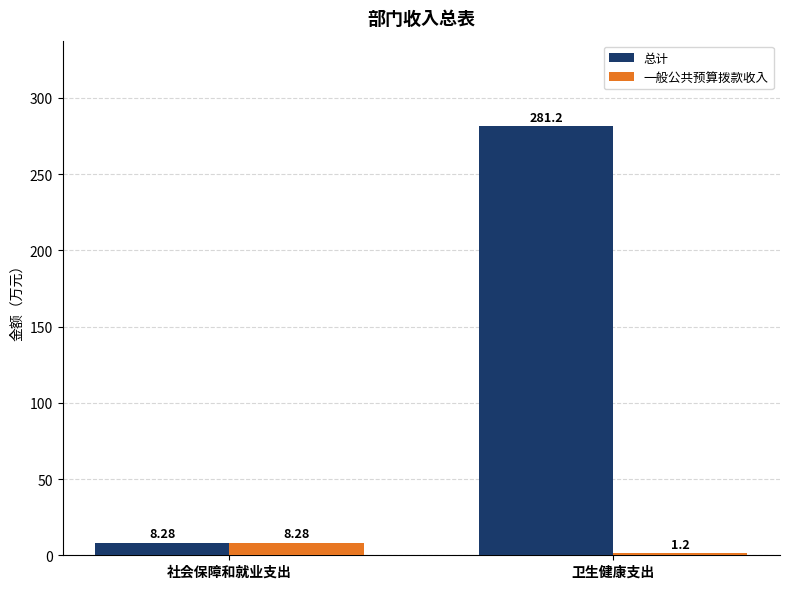

List the series in order of their overall mean, lowest first.

一般公共预算拨款收入, 总计